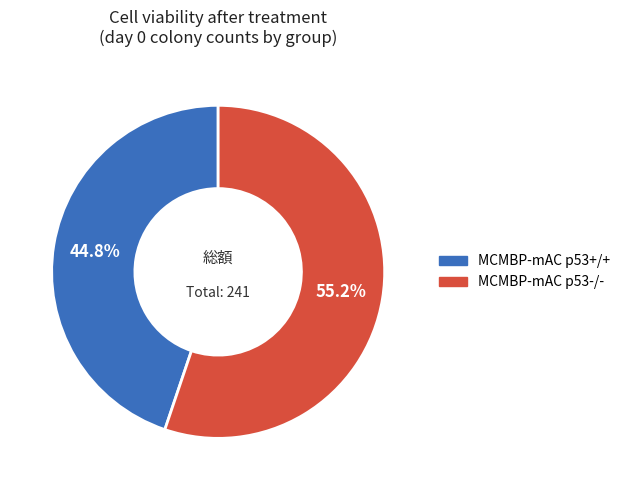

What is the smallest slice in the pie chart?

MCMBP-mAC p53+/+